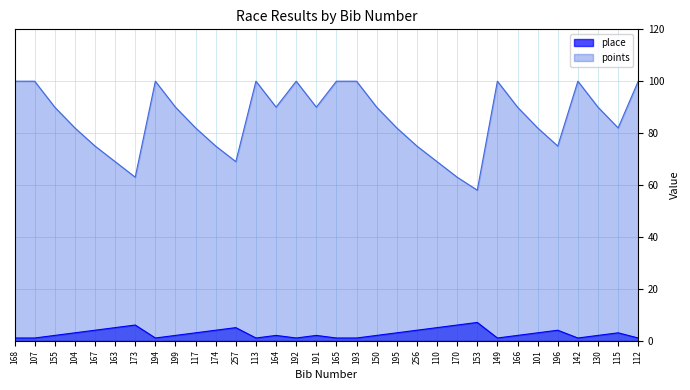

True or false: place has more than 1 interior local peaks.

True